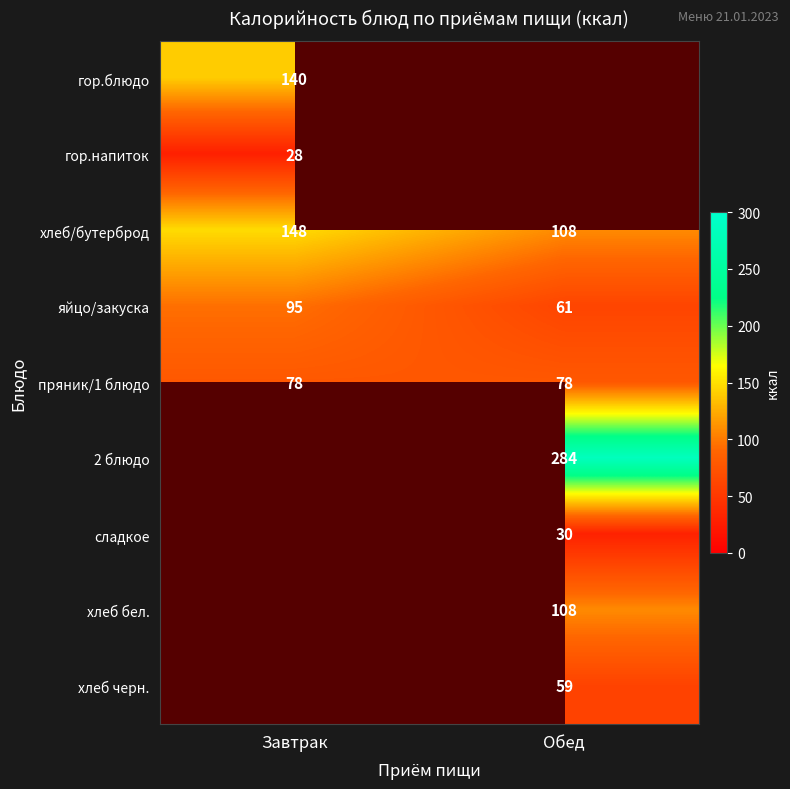

Is it true that гор.напиток equals 47.1 at Завтрак?

False